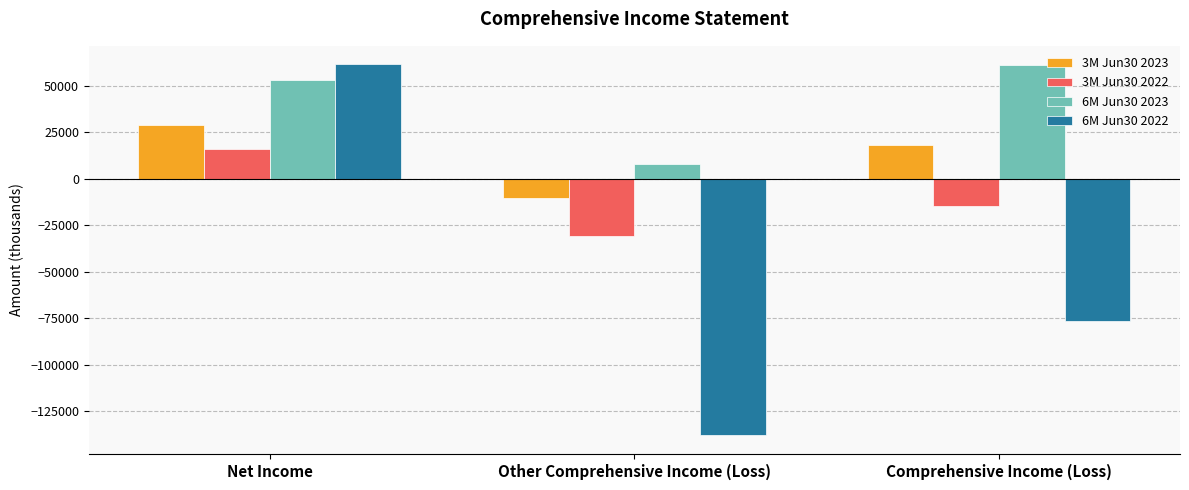

How many data points does each series have?

3